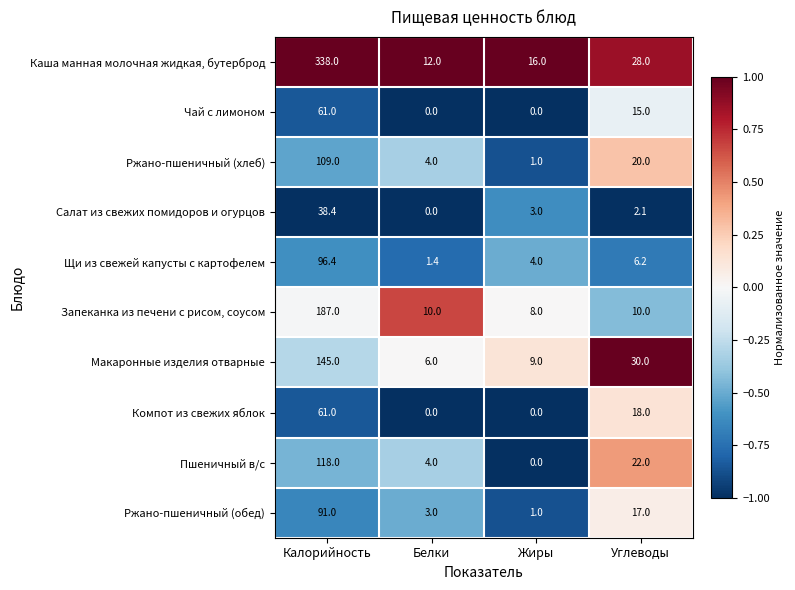

How many series are shown in this chart?

10